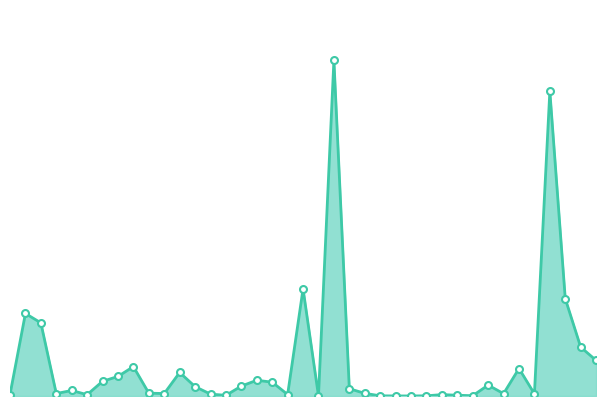

Does the chart have visible grid lines?

No